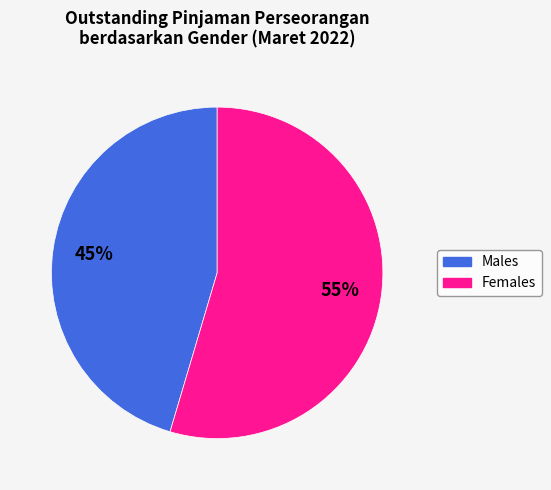

Does any single category account for the majority?

Yes